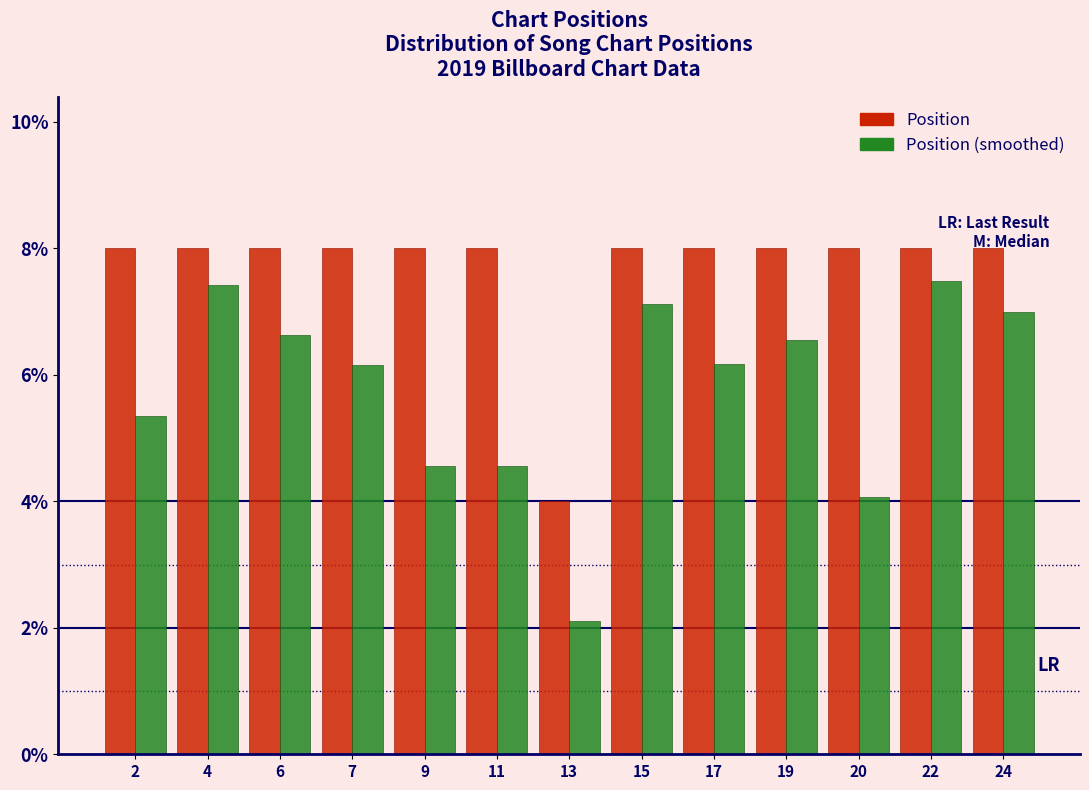

Which series has the largest total across all categories?

Position